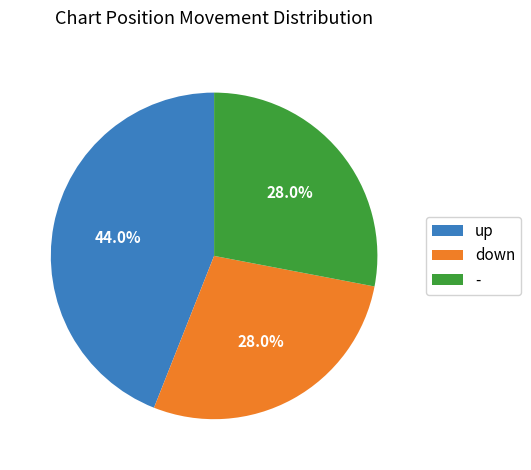

To the nearest percent, what is the average slice percentage?

33%